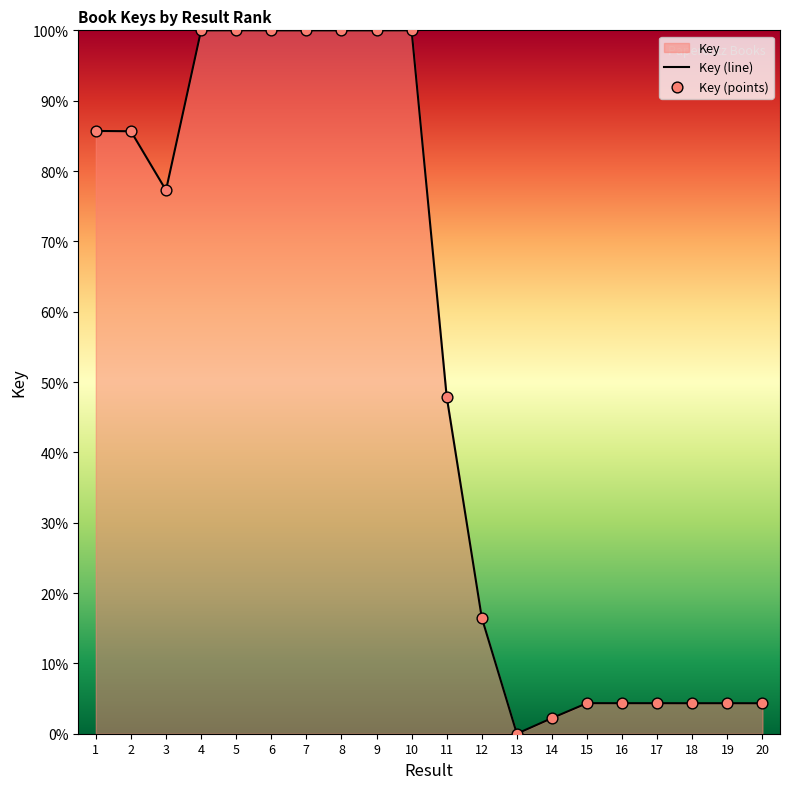

Which label corresponds to the smallest value in the chart?

13